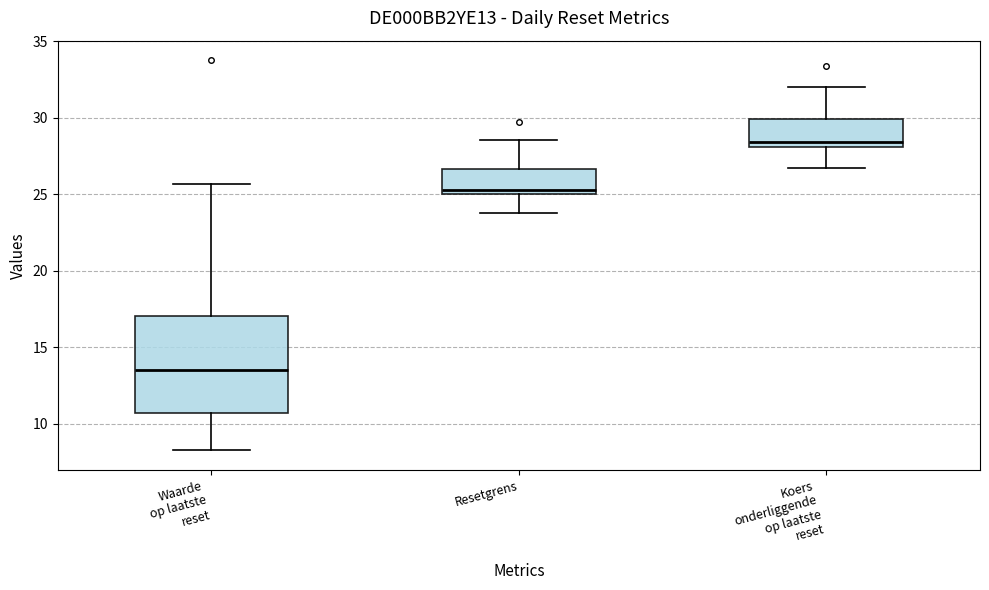

Where is the upper edge of the box for Waarde op laatste reset on the y-axis? The values are not printed on the chart, so give them approximately, as read against the axis.

17.0